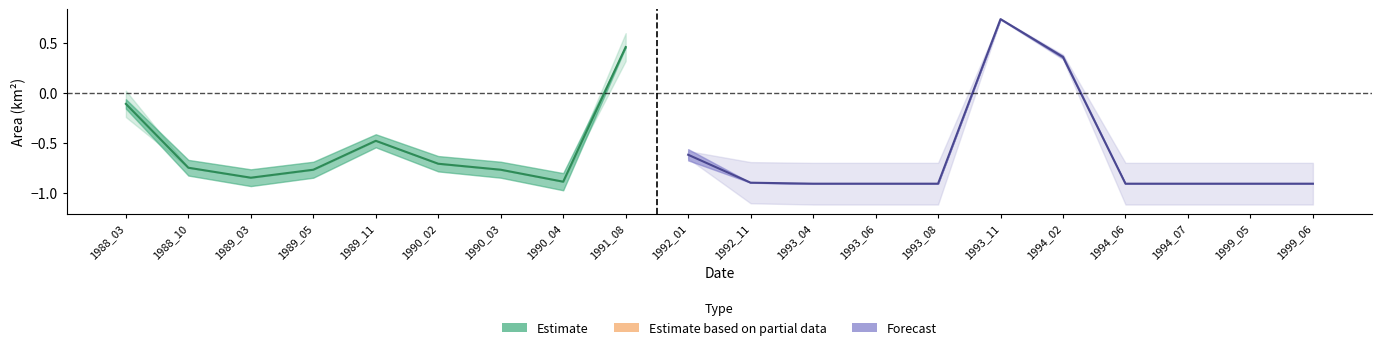

Does the chart display data point markers on the line(s)?

No